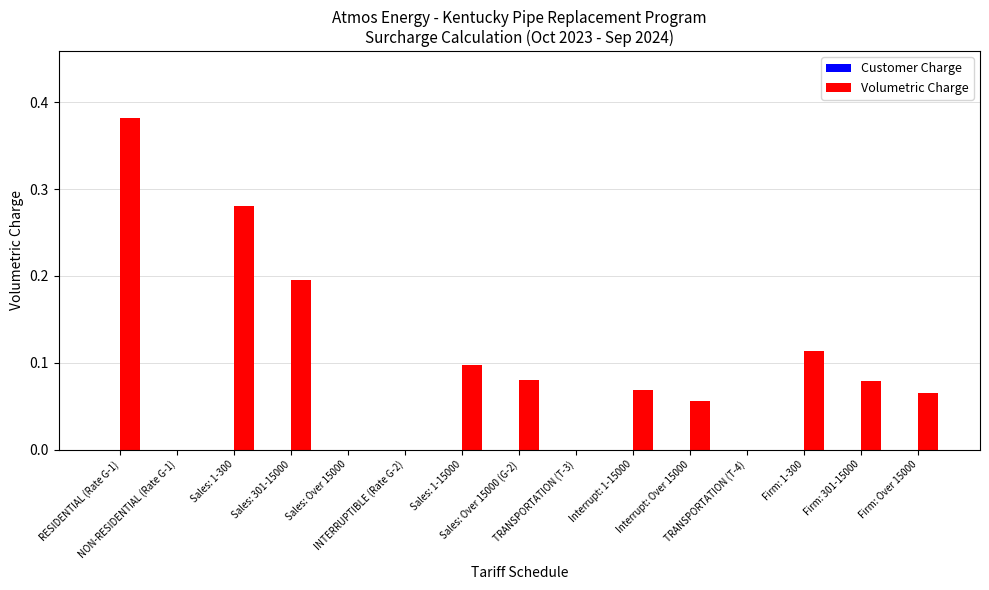

What is the sum of all values?

1.4